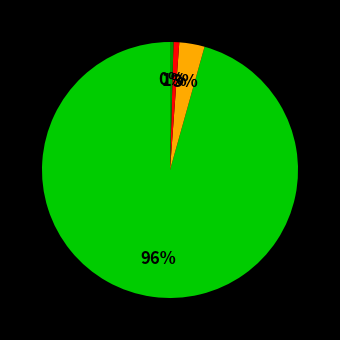

Does any single category account for the majority?

Yes